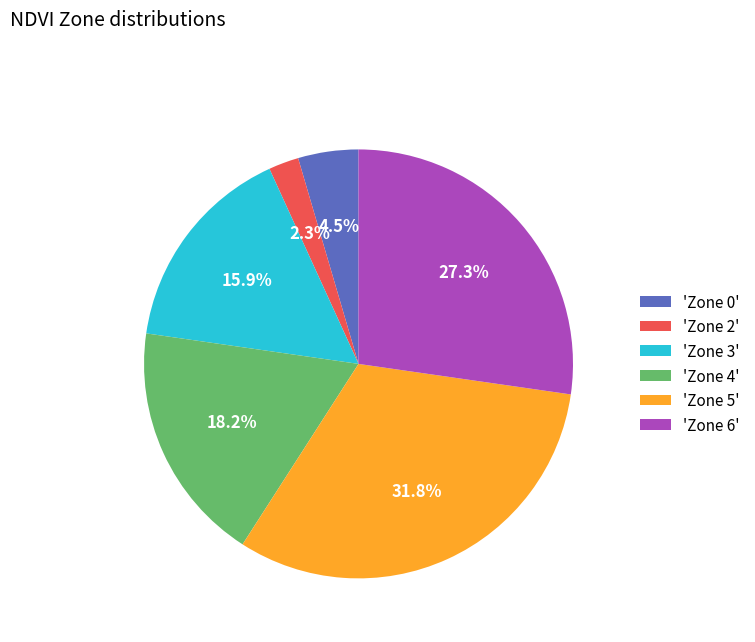

Rank the categories by value from lowest to highest.

'Zone 2', 'Zone 0', 'Zone 3', 'Zone 4', 'Zone 6', 'Zone 5'